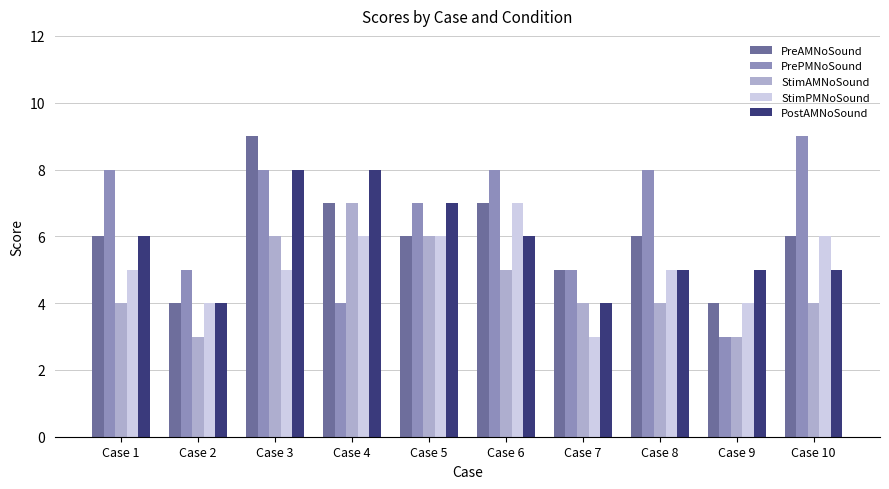

What is the smallest value displayed?

3